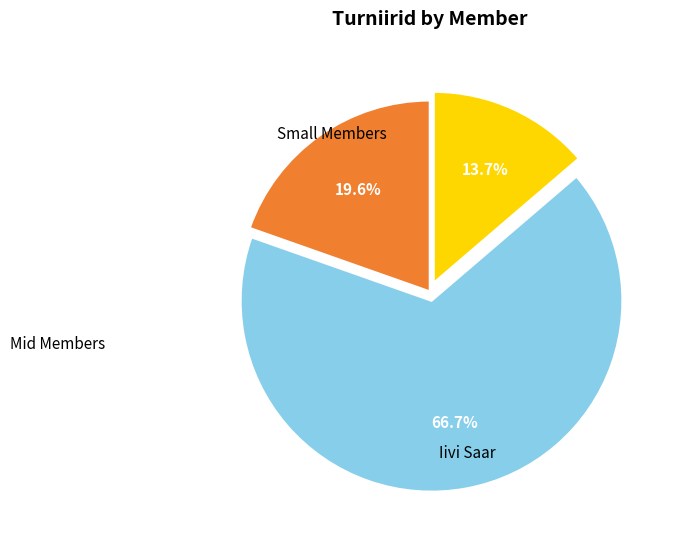

To the nearest percent, what is the average slice percentage?

33%